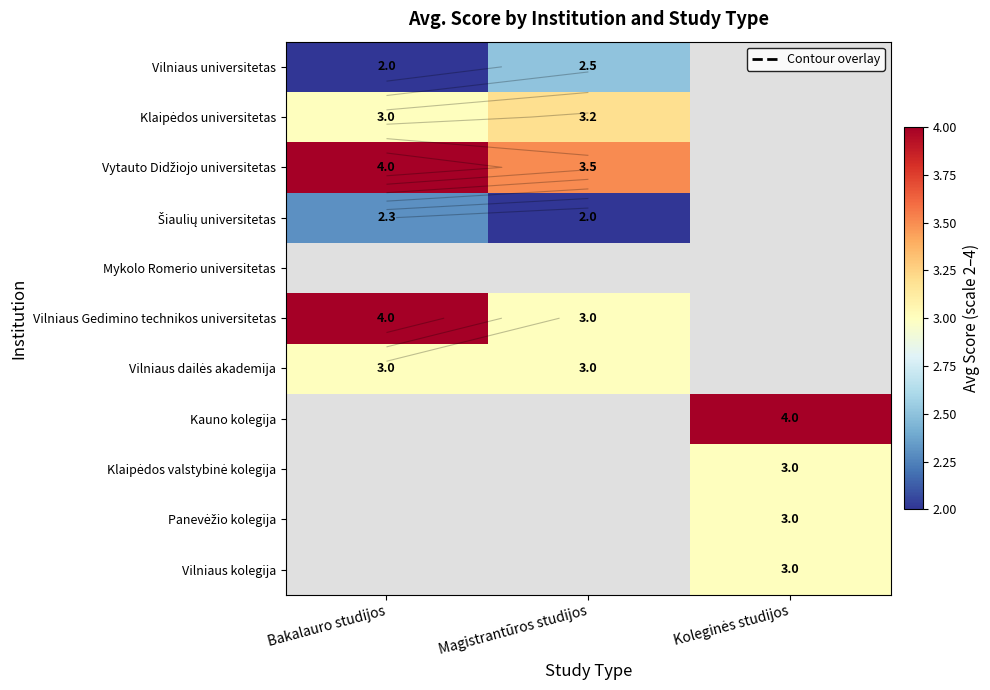

Is the value of Vilniaus dailės akademija at Magistrantūros studijos greater than the value of Vytauto Didžiojo universitetas at Magistrantūros studijos?

No